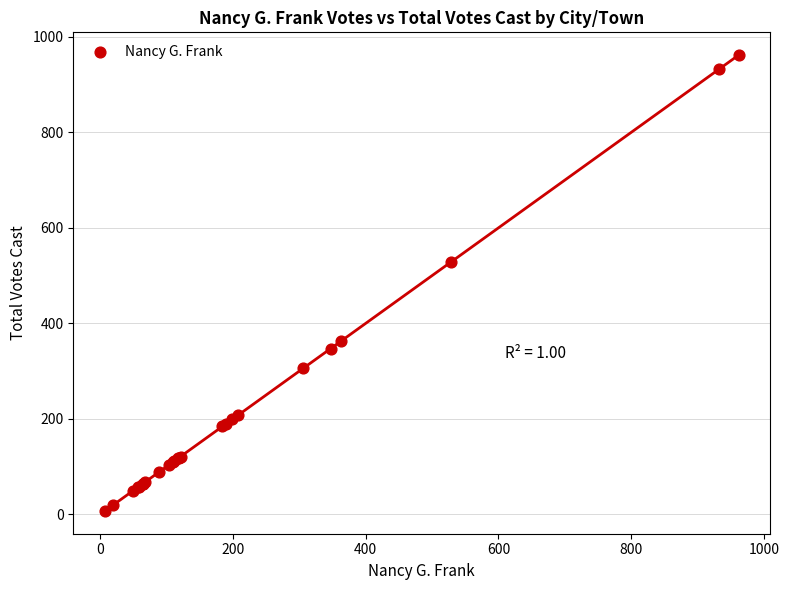

What Y value in the scatter plot is closest to 484?

529